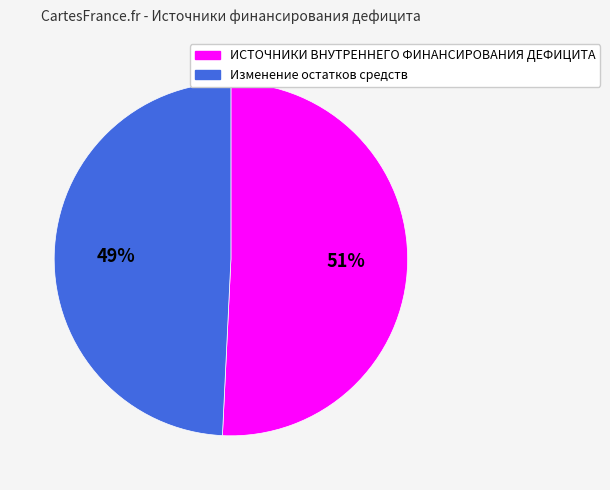

Which slice is the smallest?

Изменение остатков средств